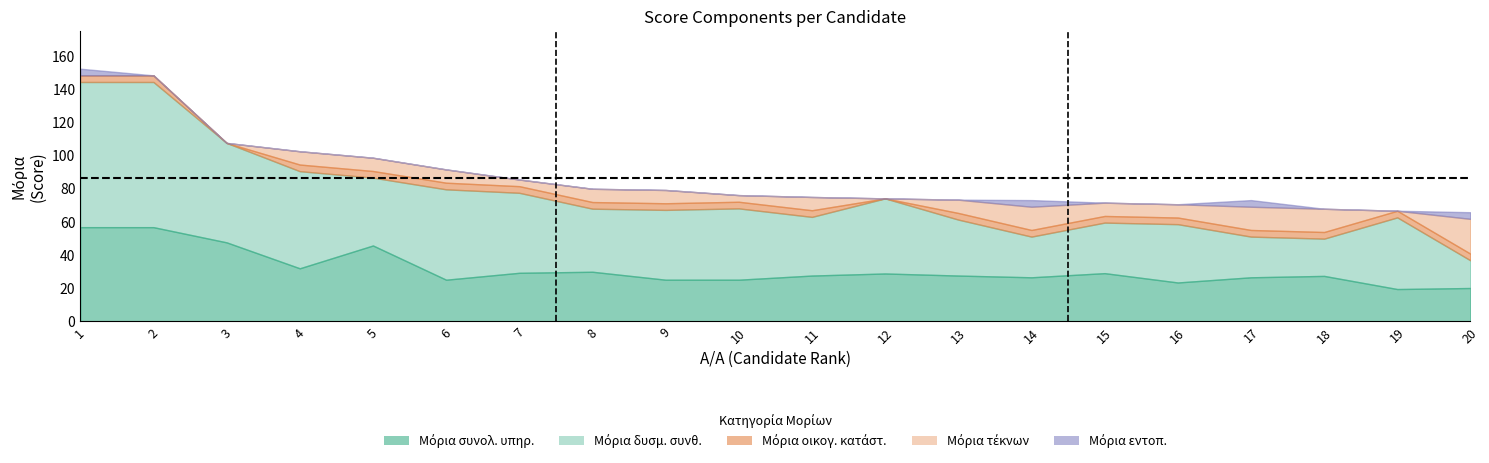

Which label corresponds to the smallest value in the chart?

3